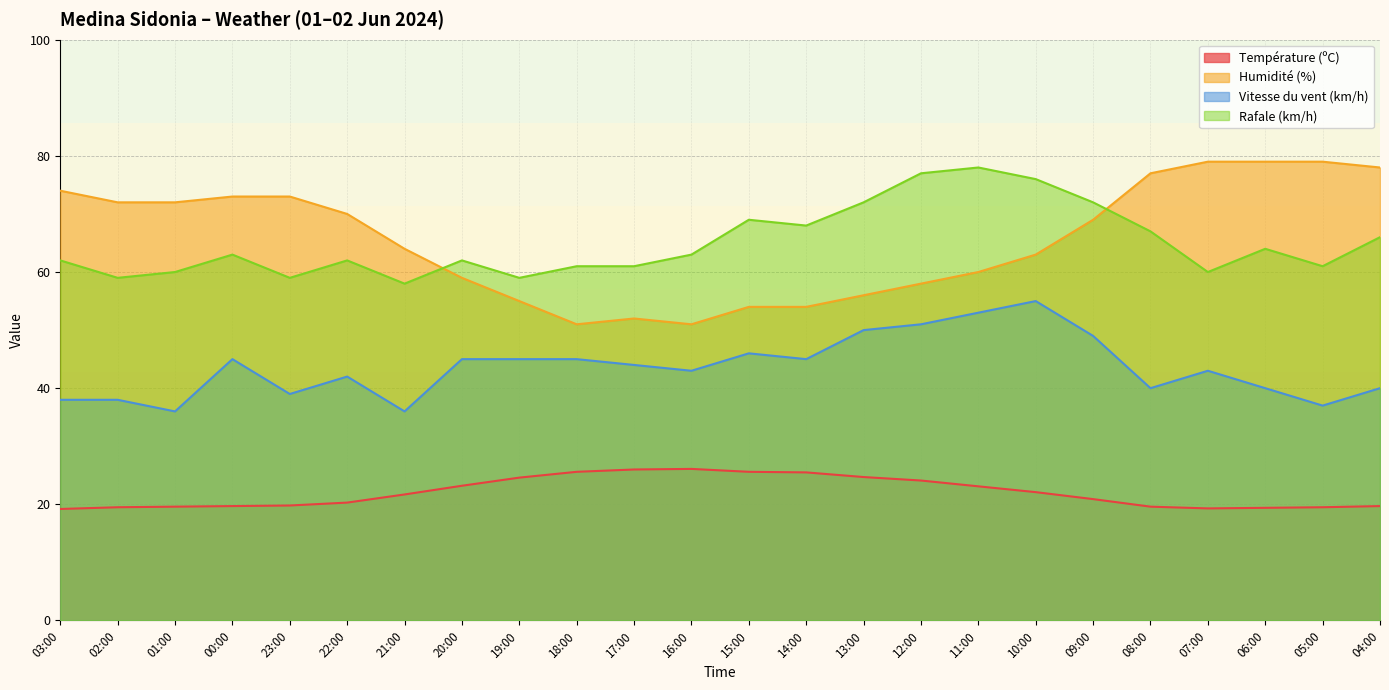

True or false: Rafale (km/h) and Température (ºC) cross at least once.

False